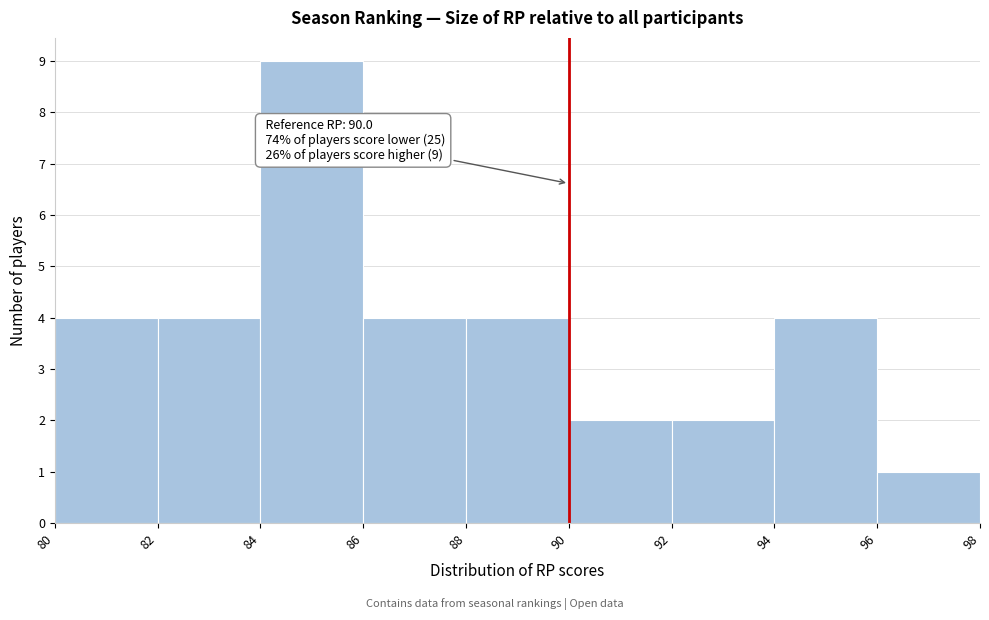

Over which range of the x-axis is the bar tallest?

84 to 86